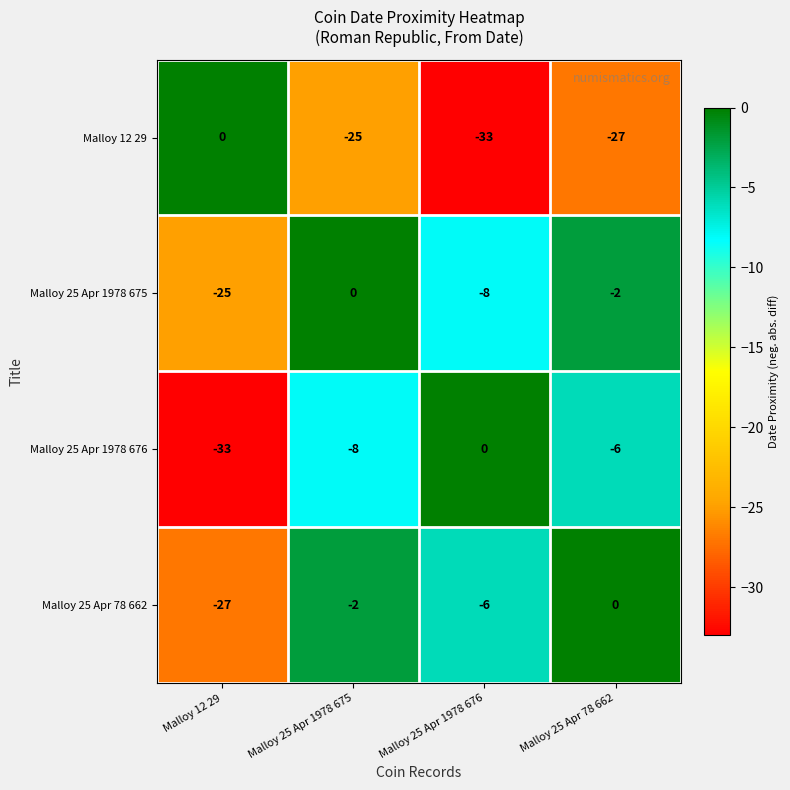

The value of Malloy 25 Apr 1978 675 at Malloy 25 Apr 1978 676 is -8. True or false?

True